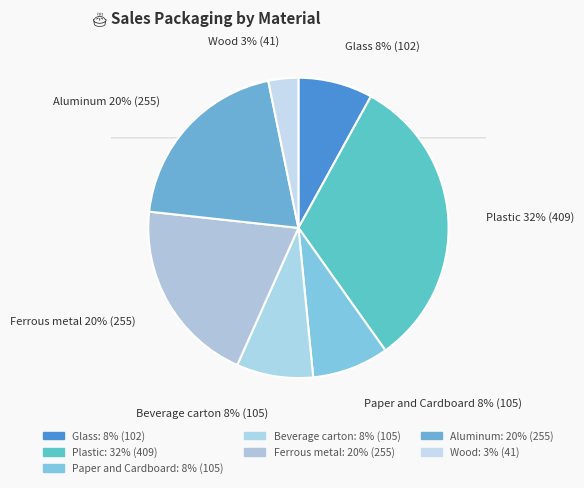

Which has a higher value, Ferrous metal or Plastic?

Plastic